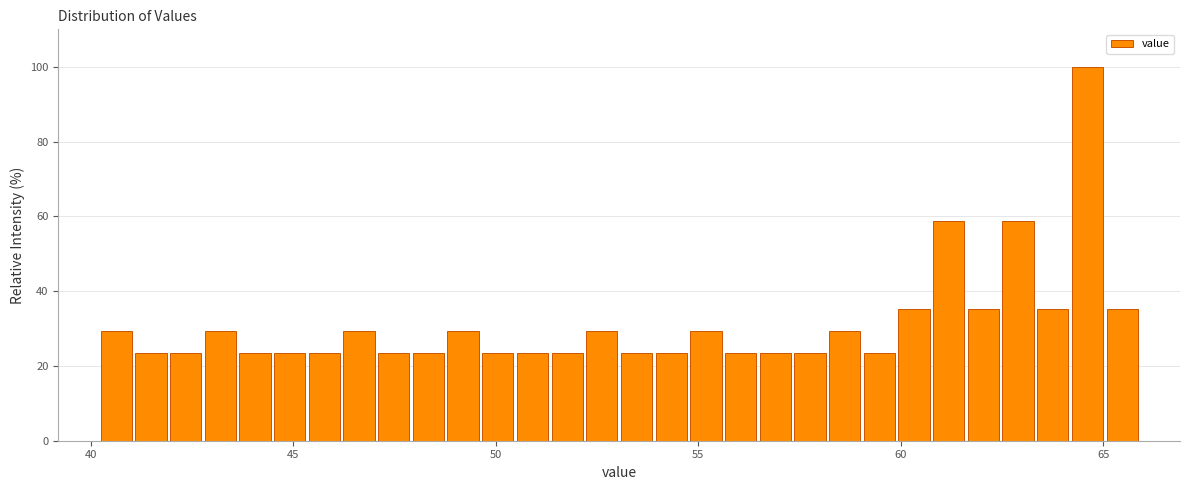

Around what value on the x-axis is the tallest bar? Give the approximate position of its centre, as read against the axis.

64.5